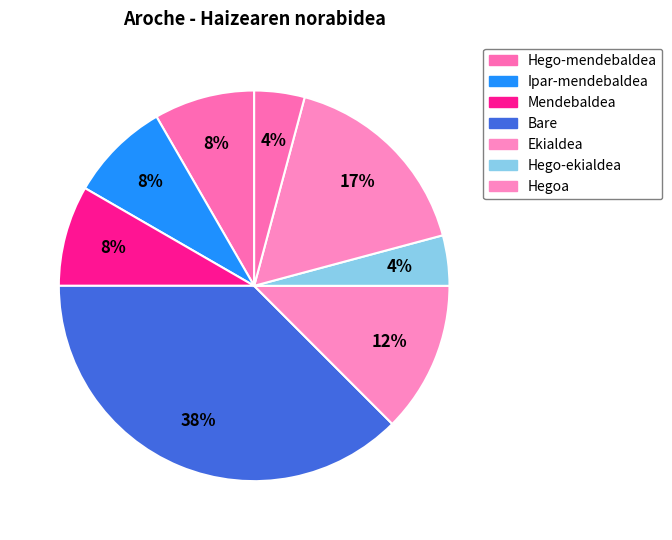

How many segments does this pie chart have?

8